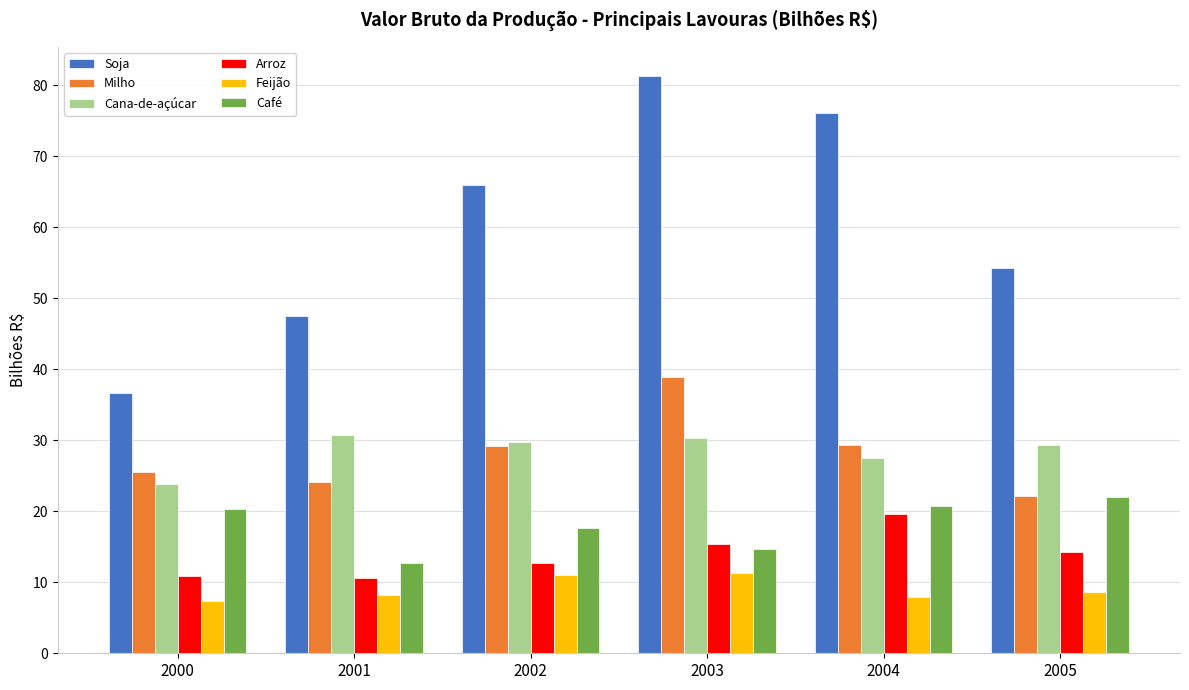

At which category is the sum across all series the highest?

2003